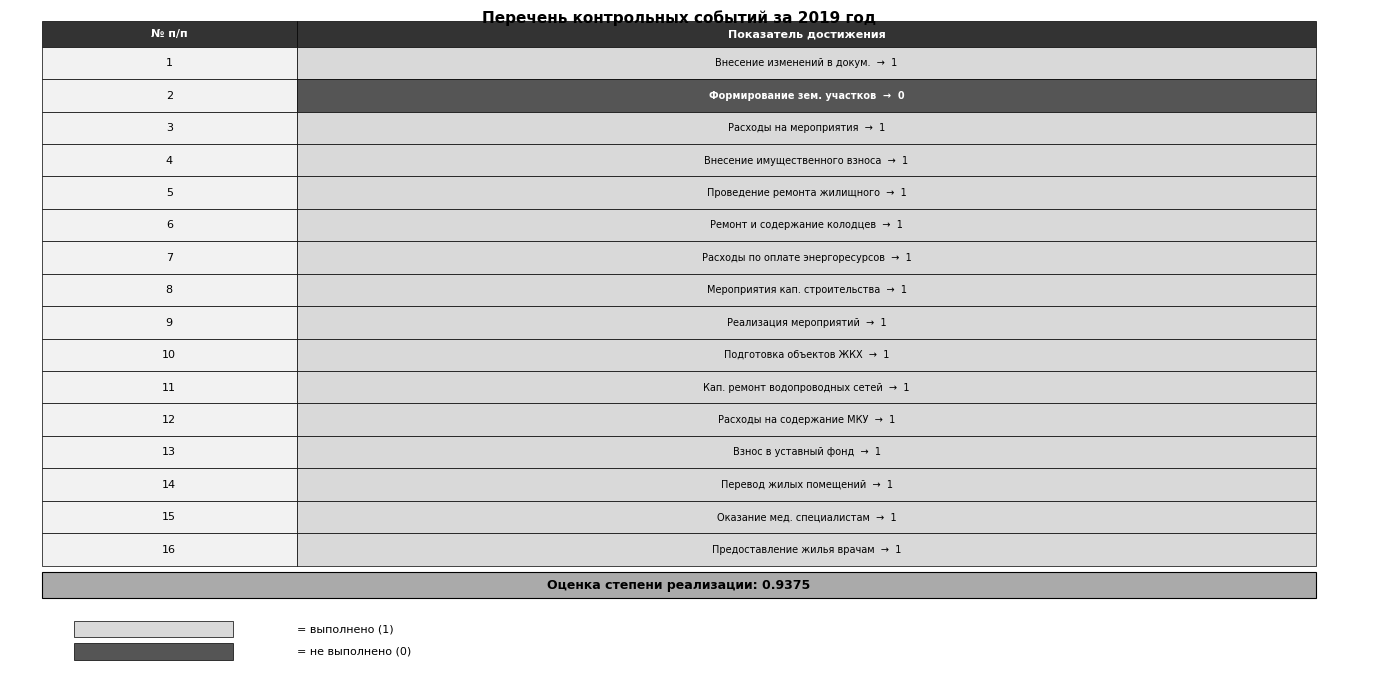

Which series has the largest range (max minus min)?

1